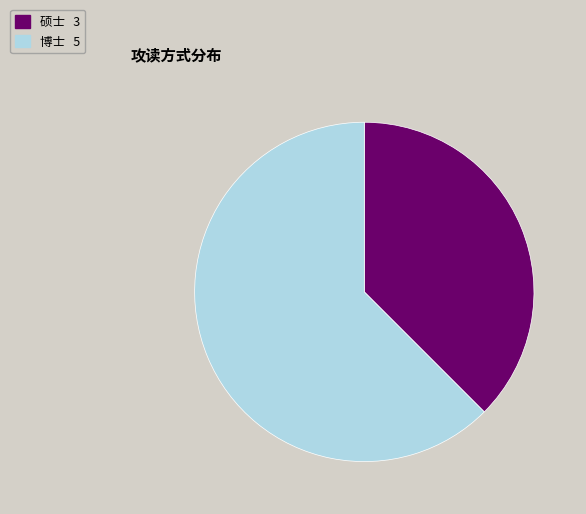

Count the number of slices in the pie.

2